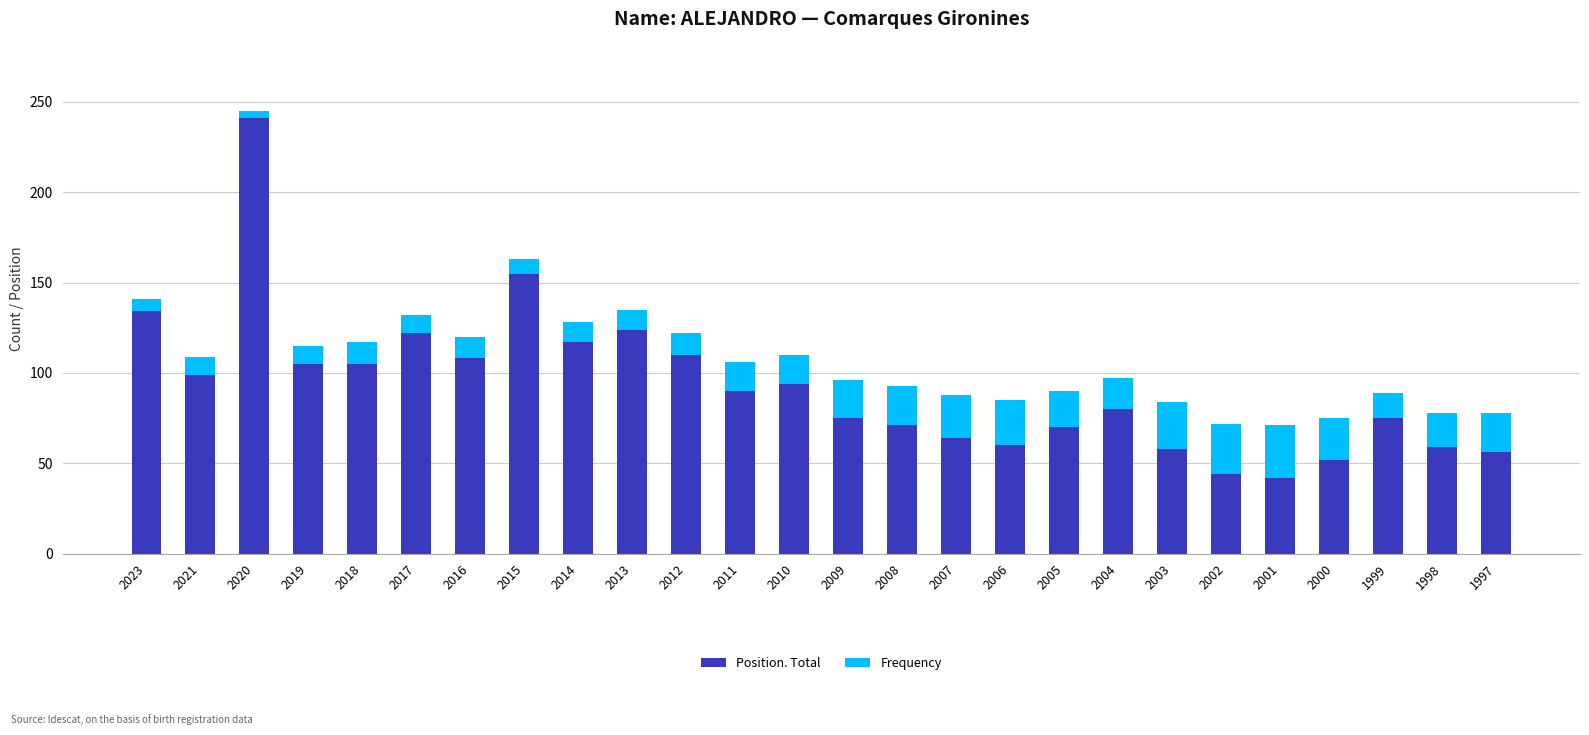

True or false: Position. Total has a value of 64 at 2007.

True